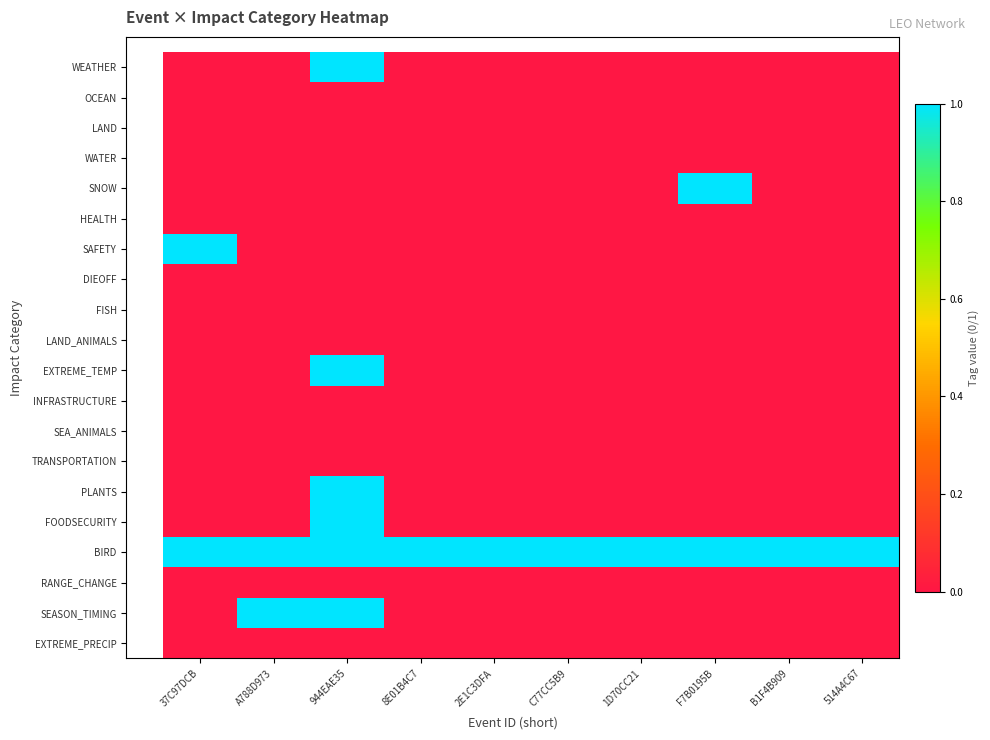

How many series are shown in this chart?

20